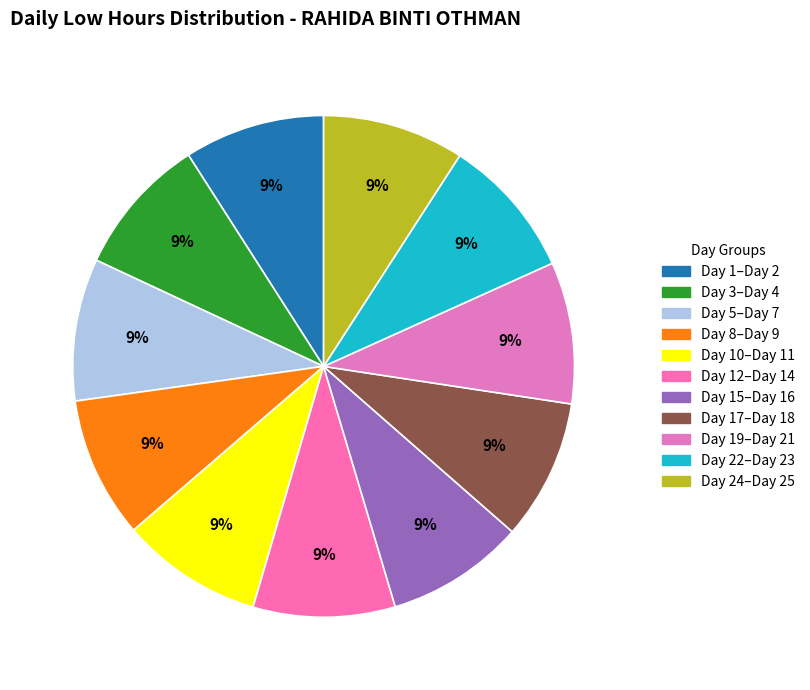

How many segments does this pie chart have?

11